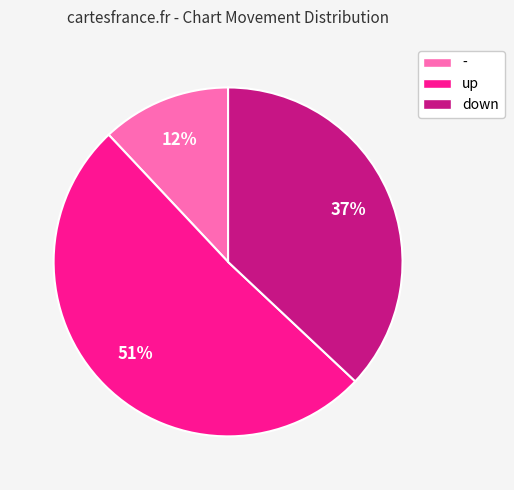

What is the largest slice in the pie chart?

up